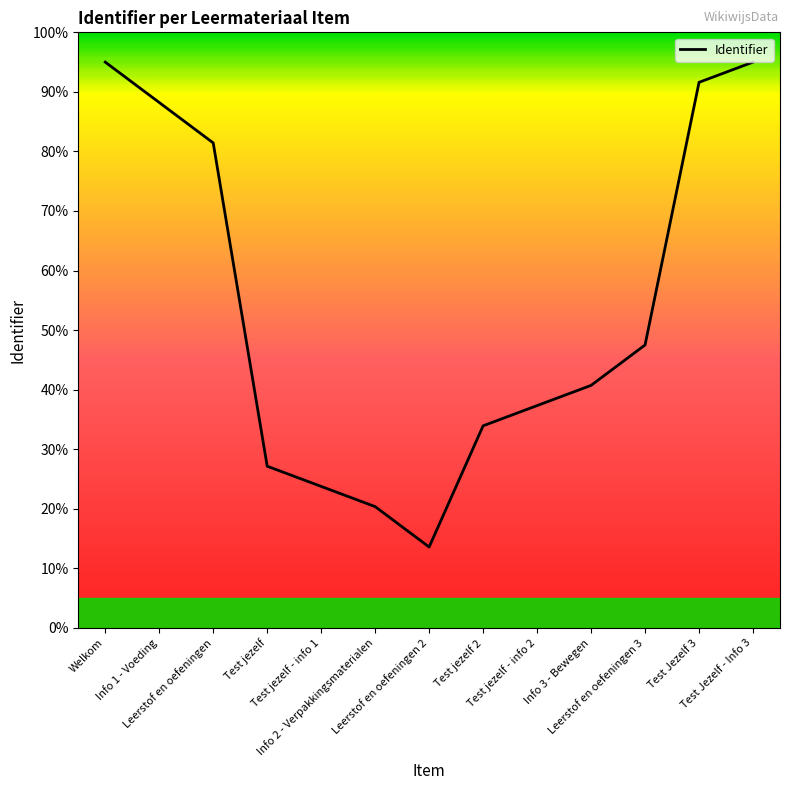

Between Test jezelf - info 2 and Leerstof en oefeningen 2, which is larger?

Test jezelf - info 2